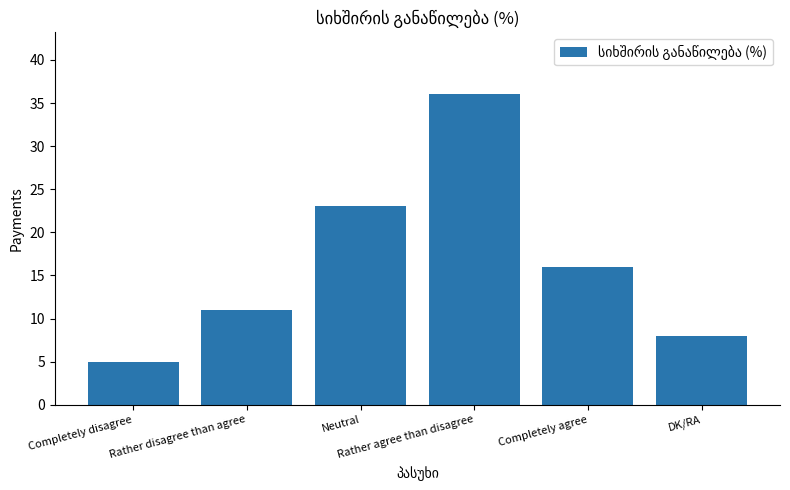

Rank the categories by value from lowest to highest.

Completely disagree, DK/RA, Rather disagree than agree, Completely agree, Neutral, Rather agree than disagree